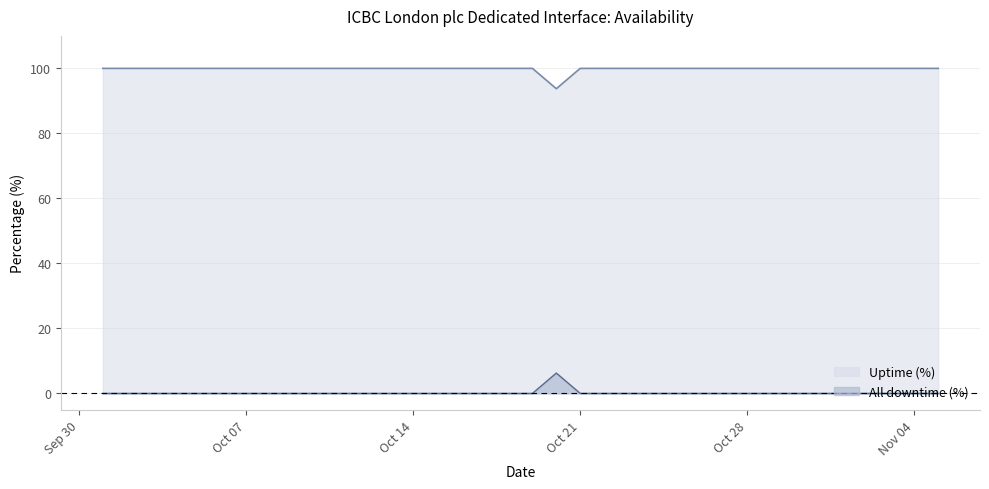

Count the All downtime (%) values in the range 0 to 1.

35